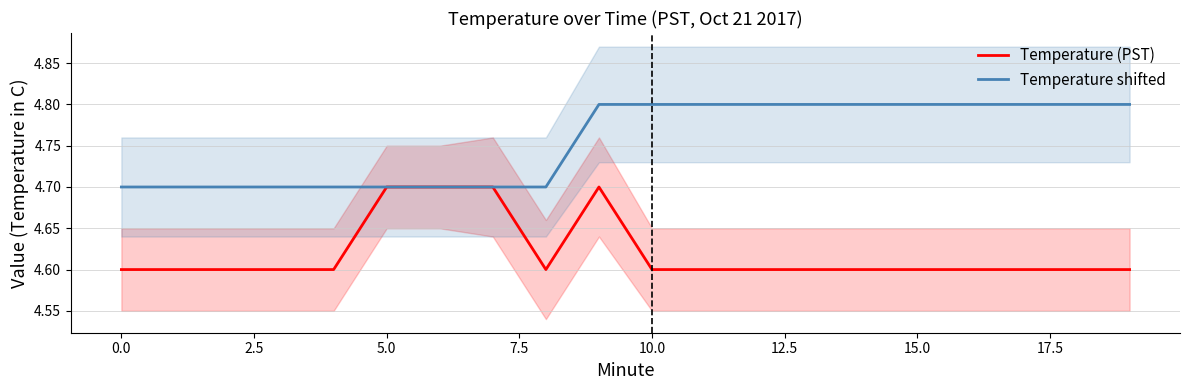

The Temperature (PST) series shows 1.2 at 18. True or false?

False